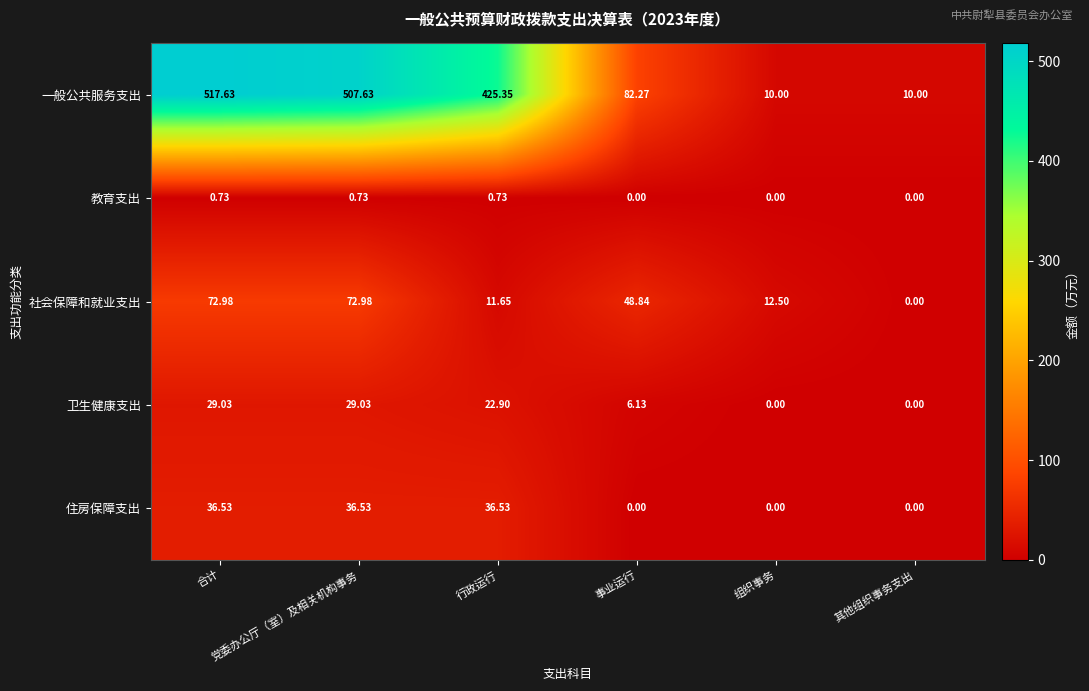

Rank the series by their maximum value, from highest to lowest.

一般公共服务支出, 社会保障和就业支出, 住房保障支出, 卫生健康支出, 教育支出